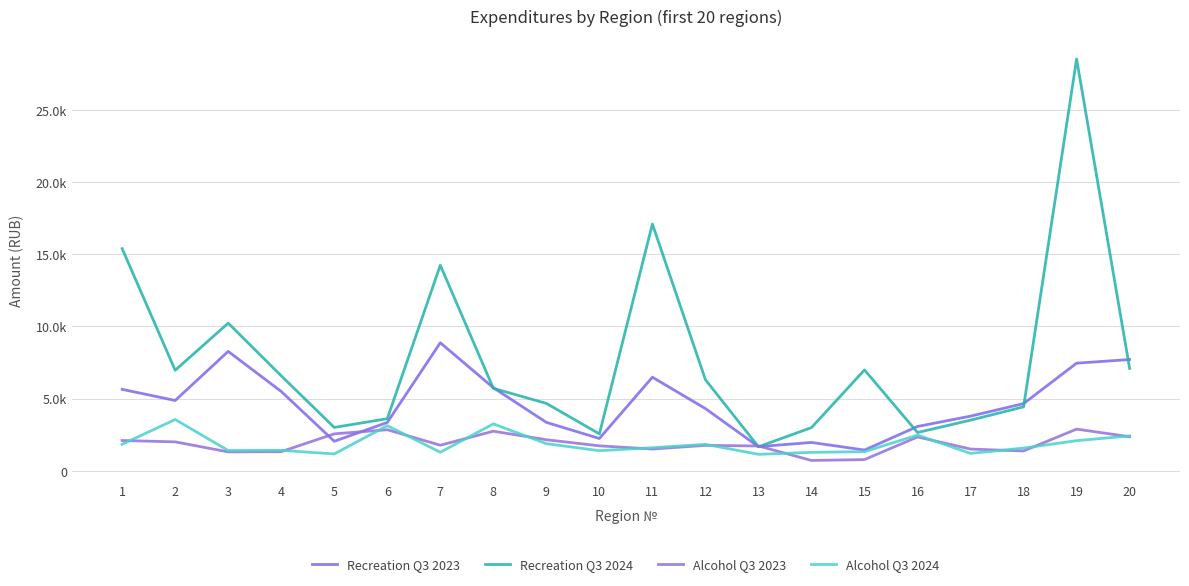

Does the chart display data point markers on the line(s)?

No